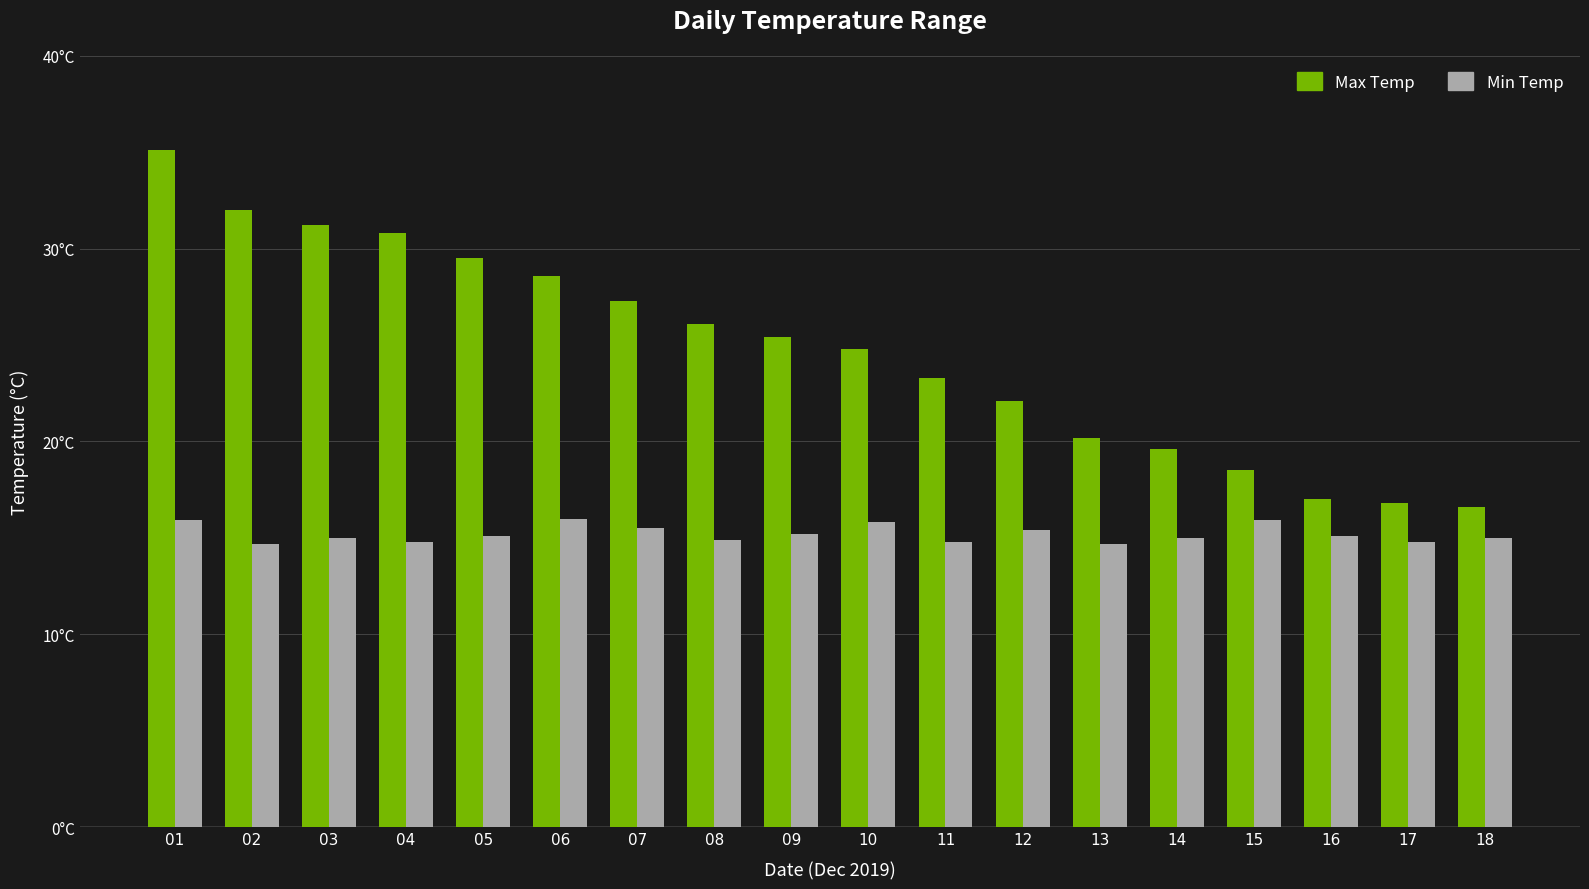

At which label does Max Temp reach its peak?

01